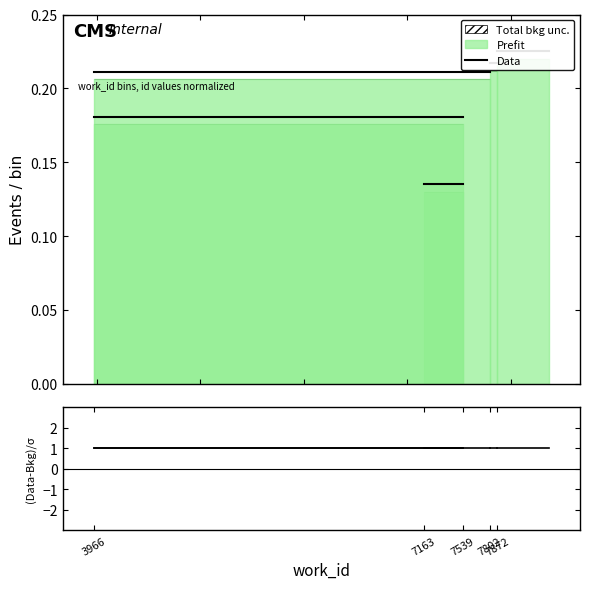

What is the sum of the (Data-Bkg)/σ values at 7539 and 7163?

2.0